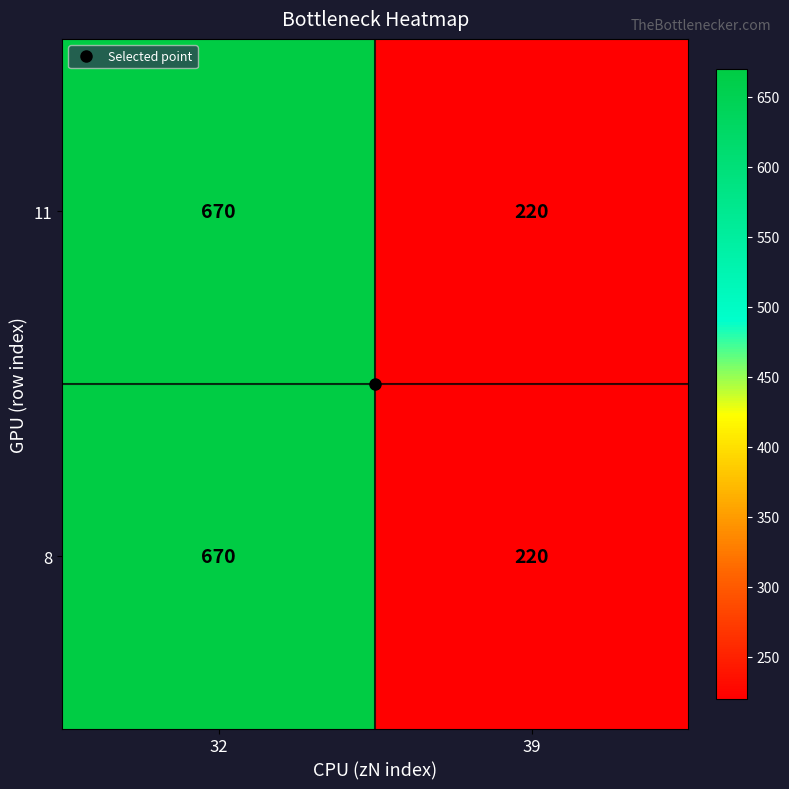

What is the total value across all series at 32?

1340